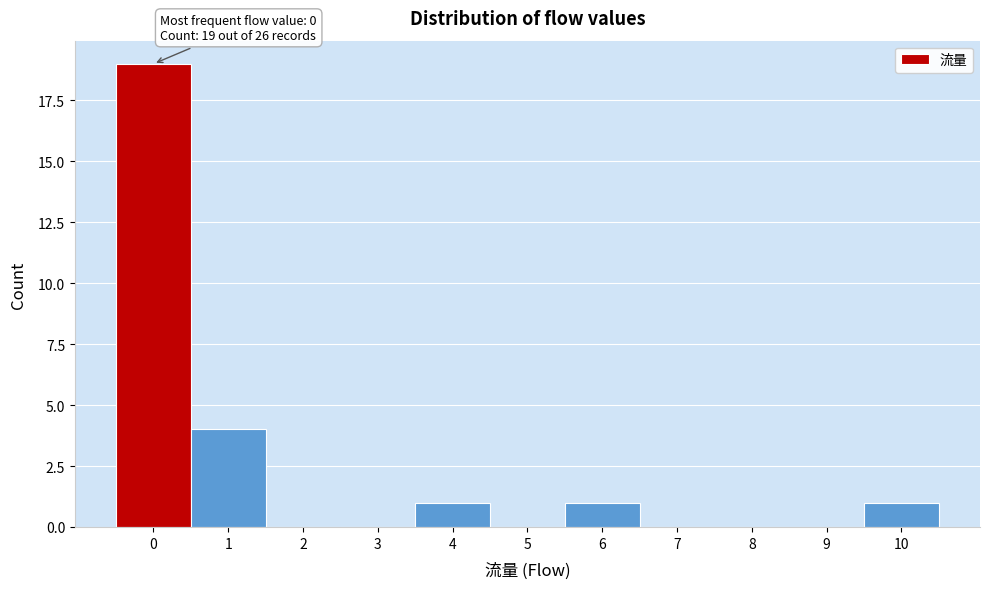

Reading left to right, what are all the values shown in this chart?

0=19	1=4	2=0	3=0	4=1	5=0	6=1	7=0	8=0	9=0	10=1